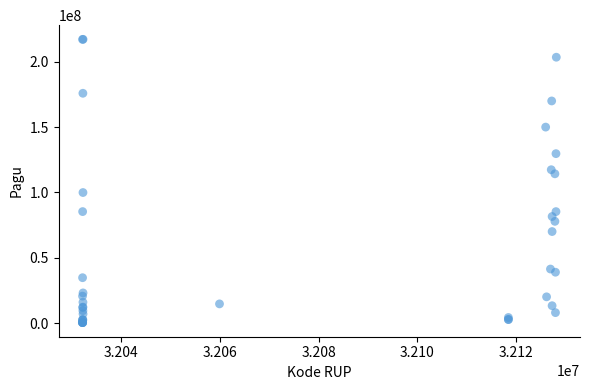

What Y value in the scatter plot is closest to 108830000?

114296000